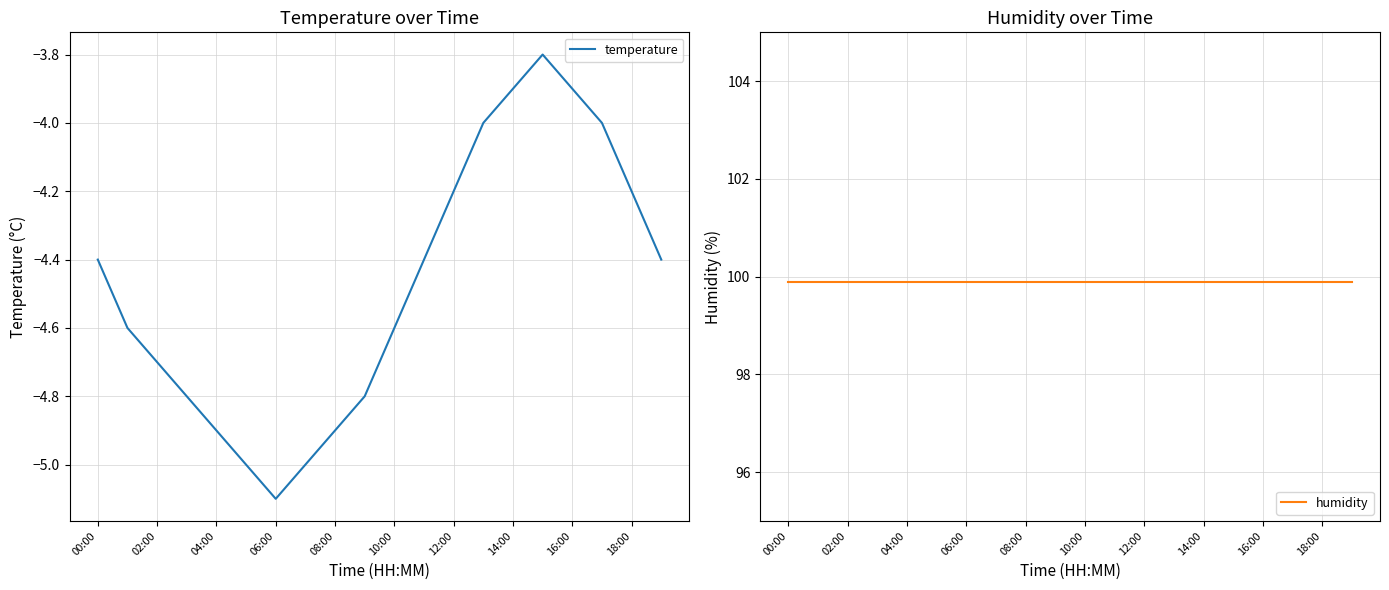

True or false: temperature has a value of -1.6 at 12:00.

False